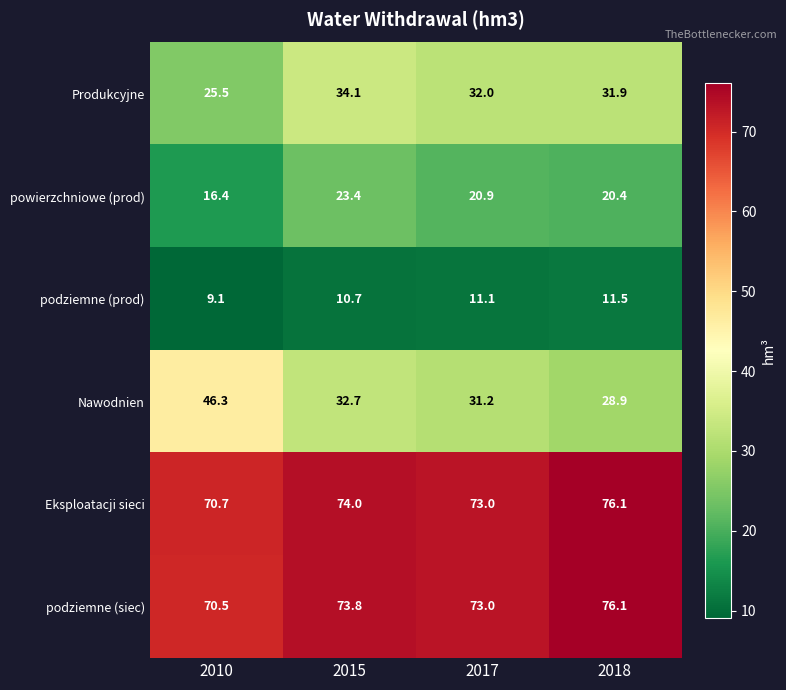

Reading left to right, what are all the values shown in this chart?

Produkcyjne: 2010=25.5	2015=34.1	2017=32.0	2018=31.9
powierzchniowe (prod): 2010=16.4	2015=23.4	2017=20.9	2018=20.4
podziemne (prod): 2010=9.1	2015=10.7	2017=11.1	2018=11.5
Nawodnien: 2010=46.3	2015=32.7	2017=31.2	2018=28.9
Eksploatacji sieci: 2010=70.7	2015=74.0	2017=73.0	2018=76.1
podziemne (siec): 2010=70.5	2015=73.8	2017=73.0	2018=76.1